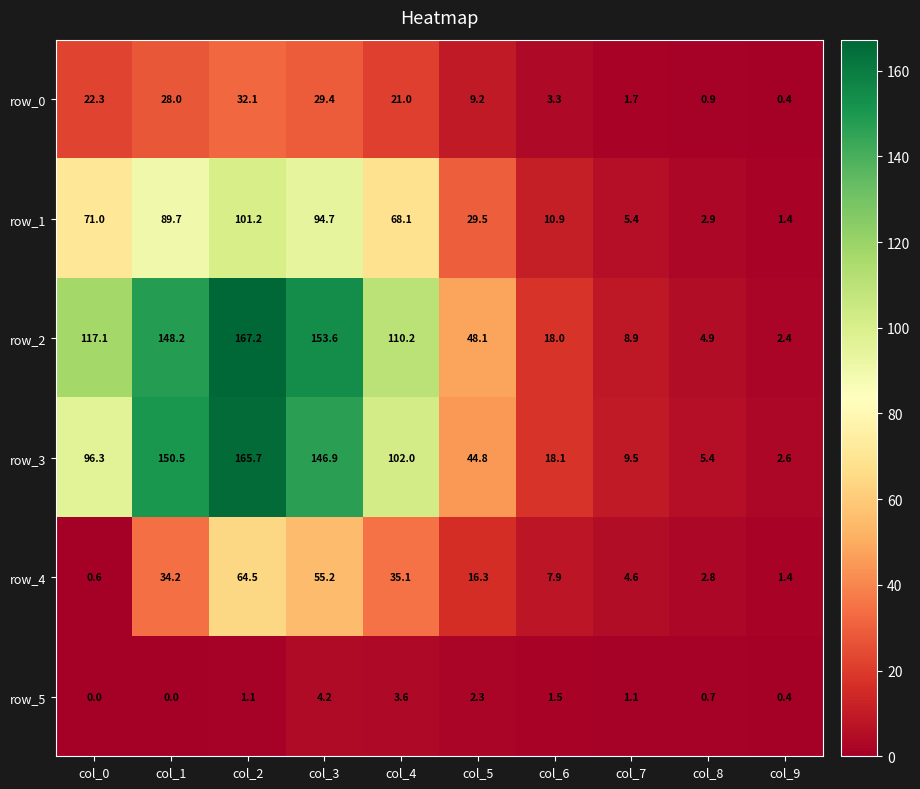

How many data points in row_0 are less than 21?

5